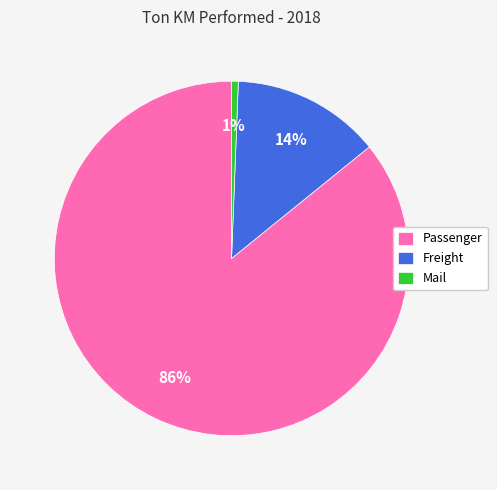

To the nearest percent, what is the average slice percentage?

33%